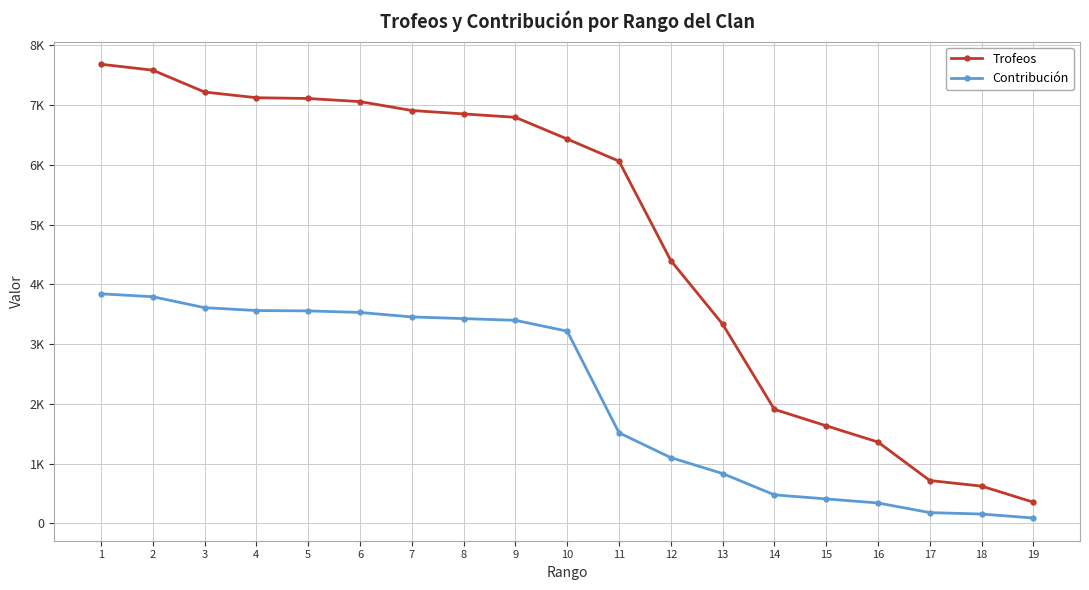

What is the sum of the Contribución values at 18 and 11?

1670